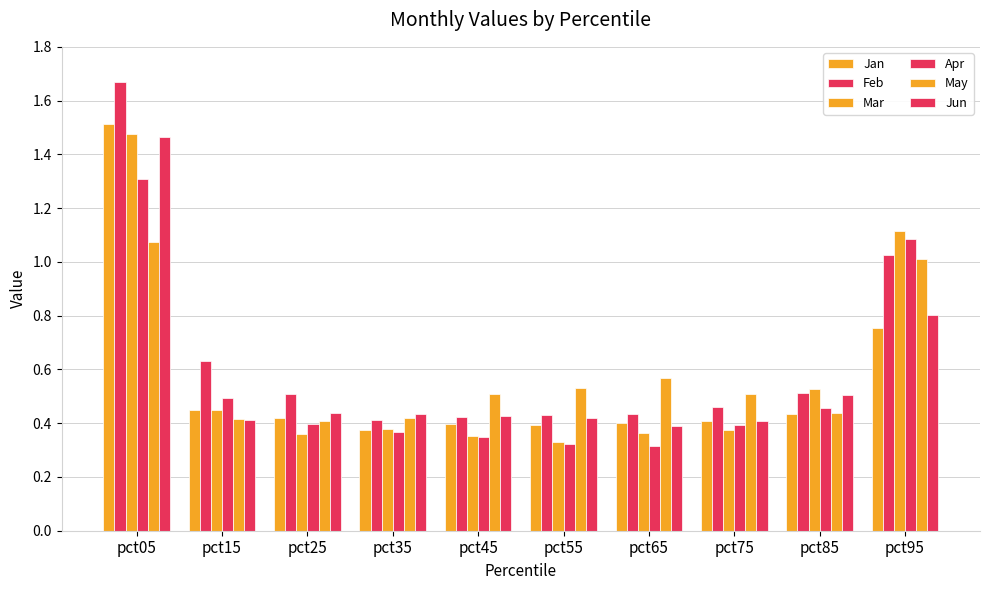

How many data points does each series have?

10